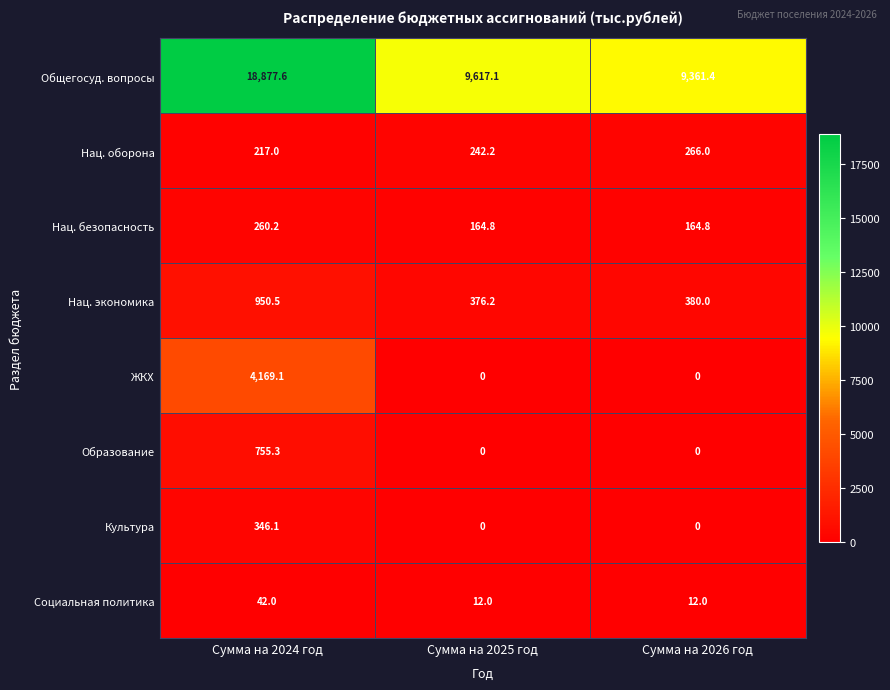

Which series has the largest total across all categories?

Общегосуд. вопросы